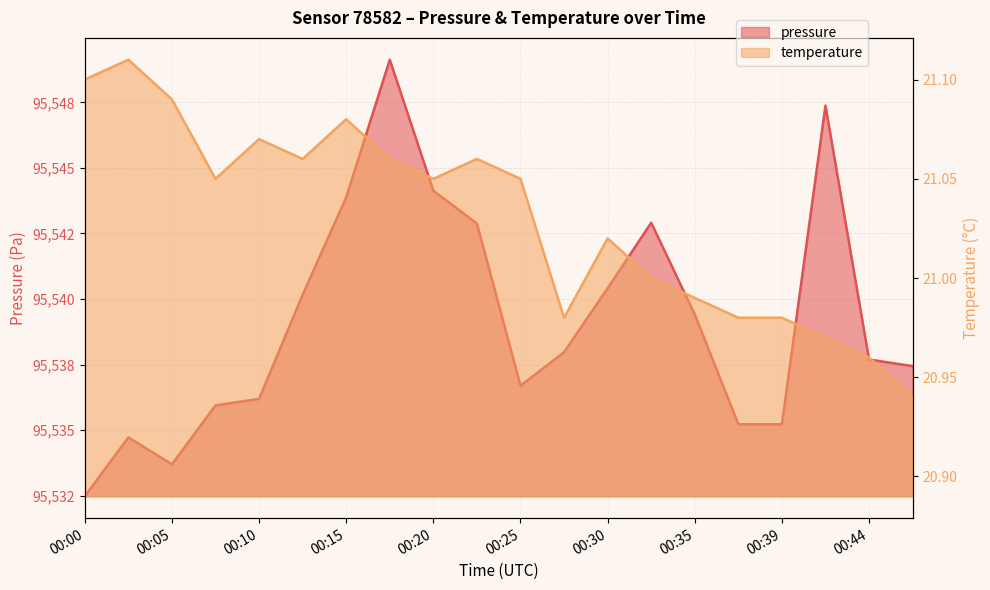

The value of temperature at 00:20 is 21.1. True or false?

True